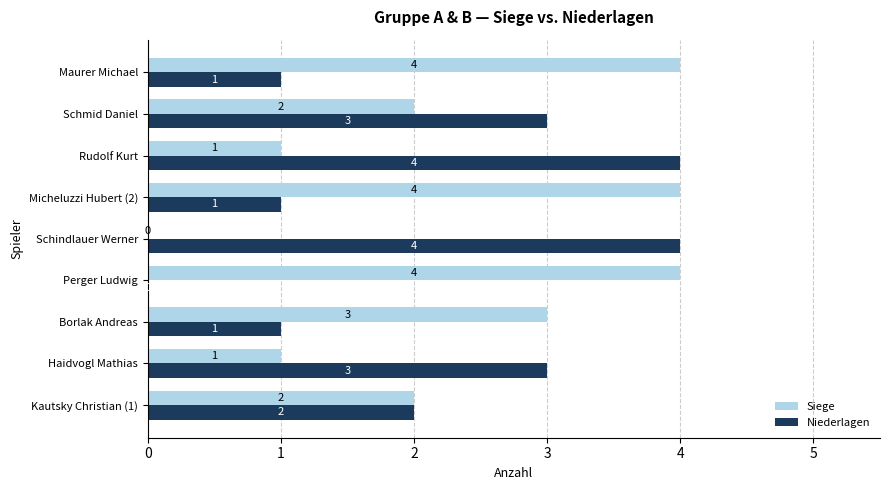

The Niederlagen series shows 1 at Maurer Michael. True or false?

True